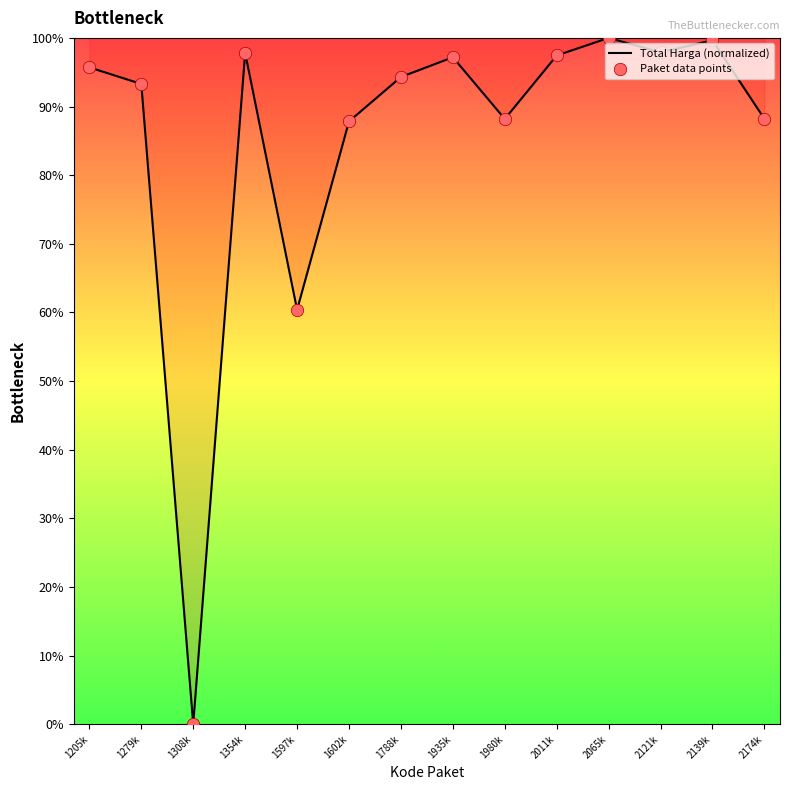

Approximately how many times larger is the value at 1980k compared to 1205k?

0.9